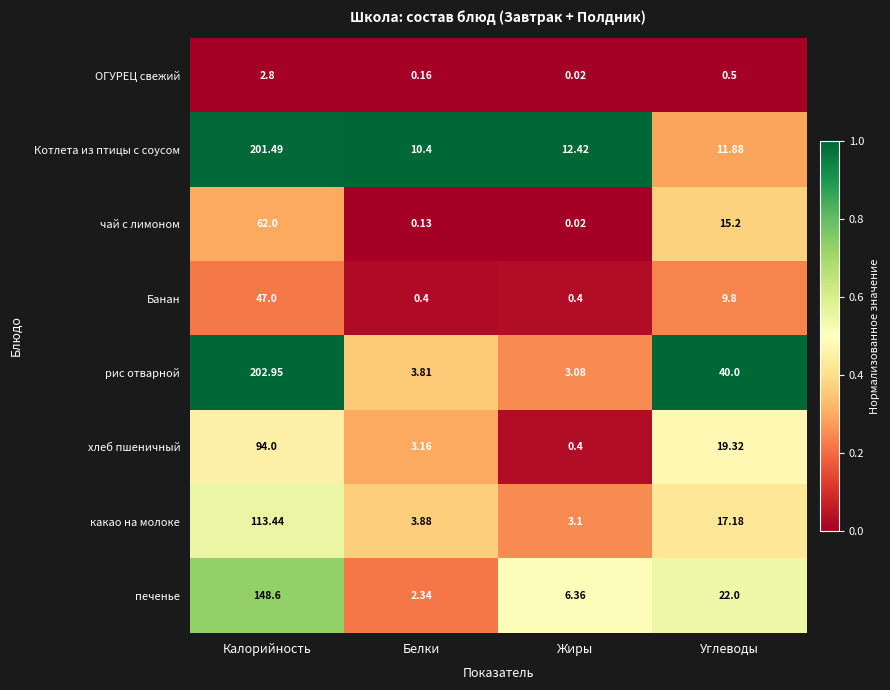

Rank the series by their maximum value, from highest to lowest.

рис отварной, Котлета из птицы с соусом, печенье, какао на молоке, хлеб пшеничный, чай с лимоном, Банан, ОГУРЕЦ свежий